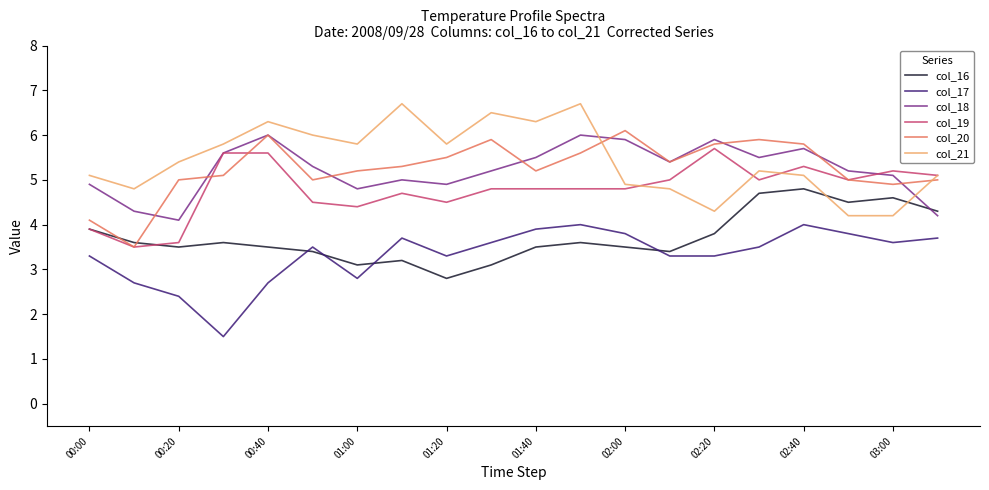

What is the minimum value for col_16?

2.8